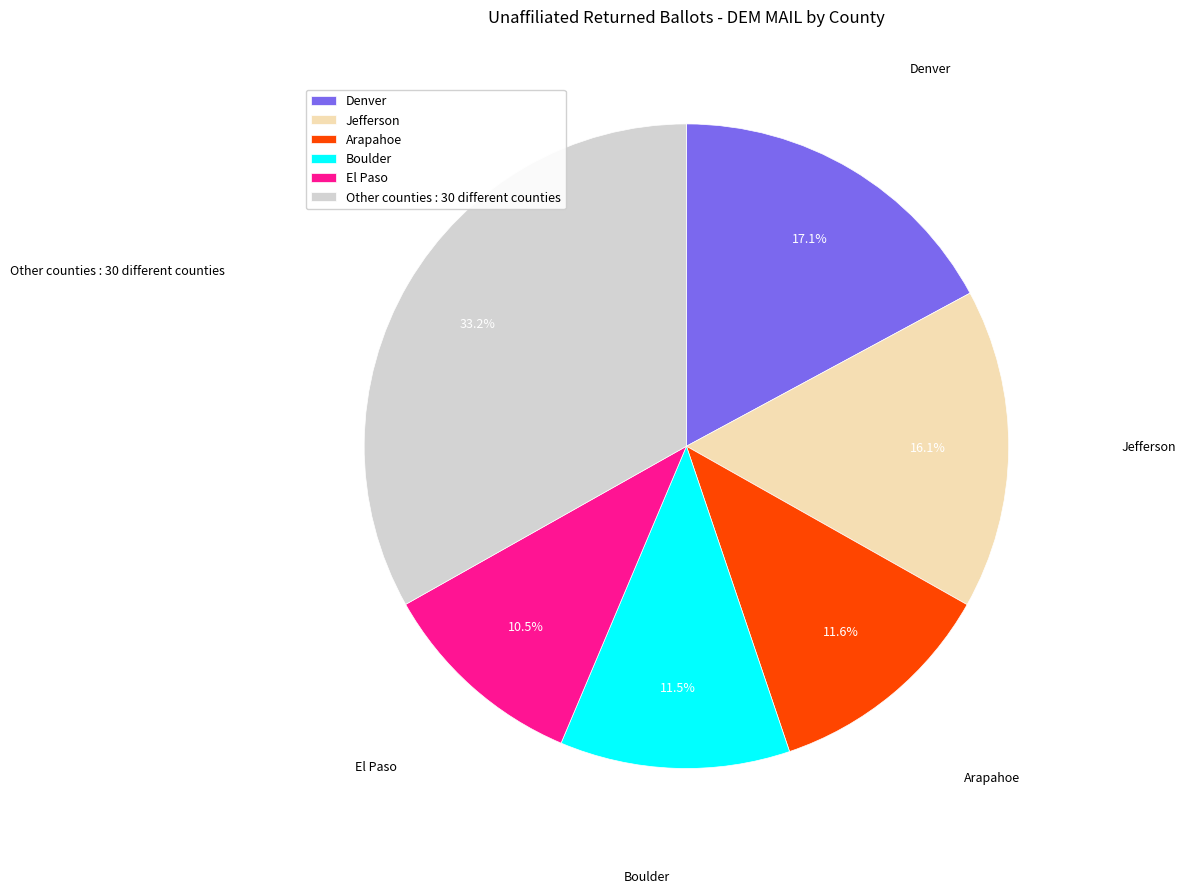

Which slice is the largest?

Other counties : 30 different counties